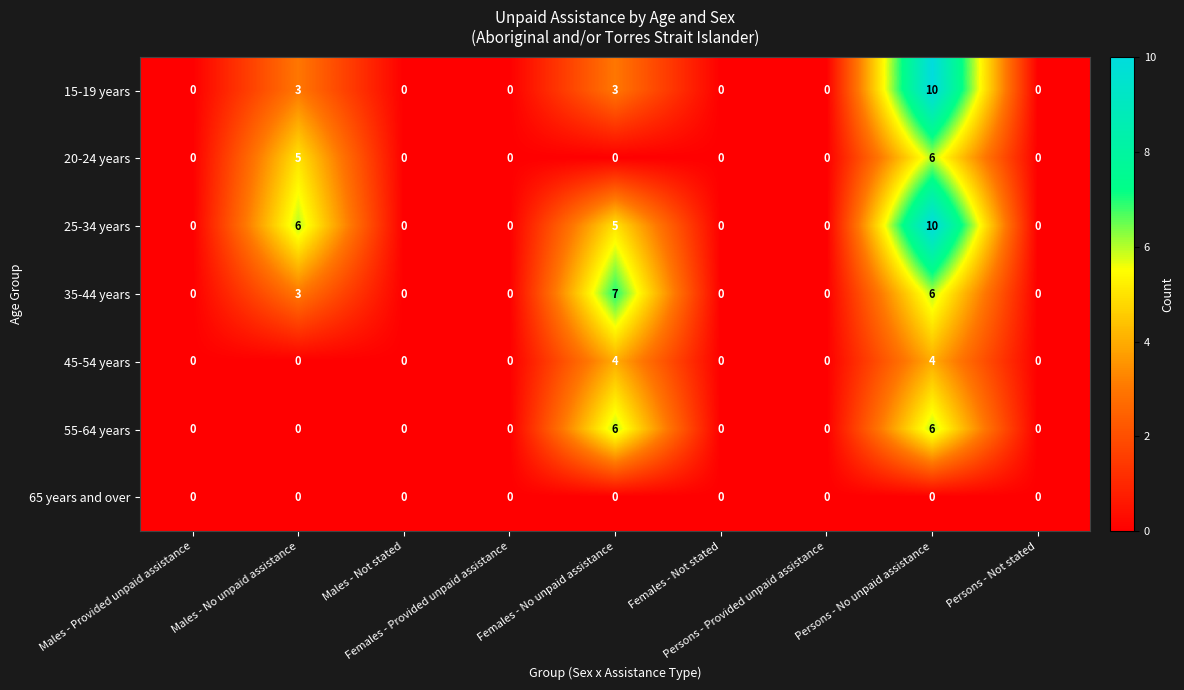

Which series has the largest total across all categories?

25-34 years